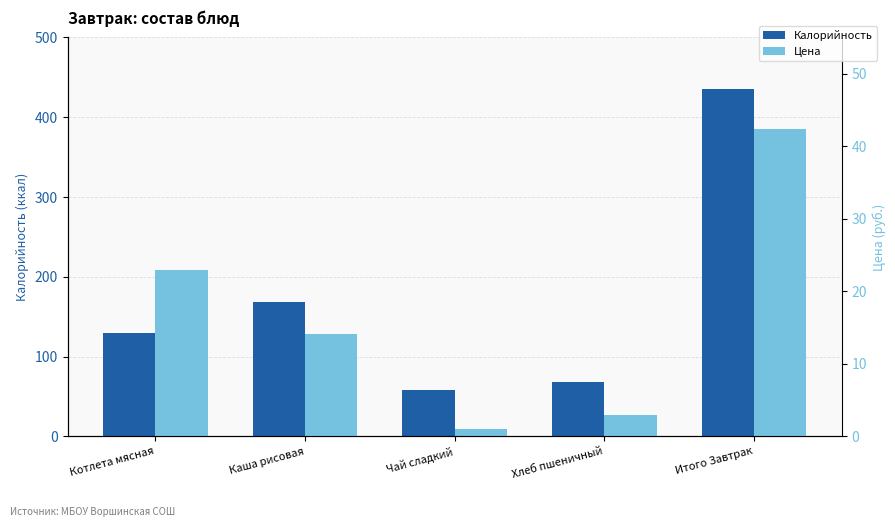

Reading right to left, what are all the values shown in this chart?

Калорийность: Итого Завтрак=435.0	Хлеб пшеничный=68.0	Чай сладкий=58.0	Каша рисовая=169.0	Котлета мясная=130.0
Цена: Итого Завтрак=42.3	Хлеб пшеничный=3.0	Чай сладкий=1.0	Каша рисовая=14.1	Котлета мясная=23.0